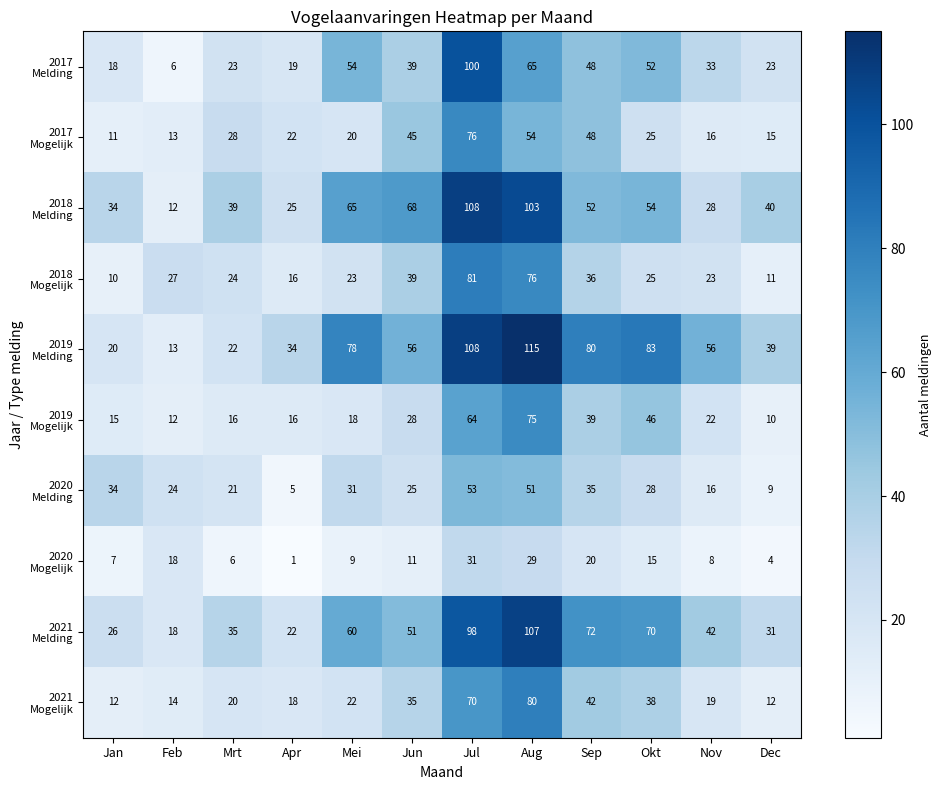

What is the spread (max minus min) of values at Aug?

86